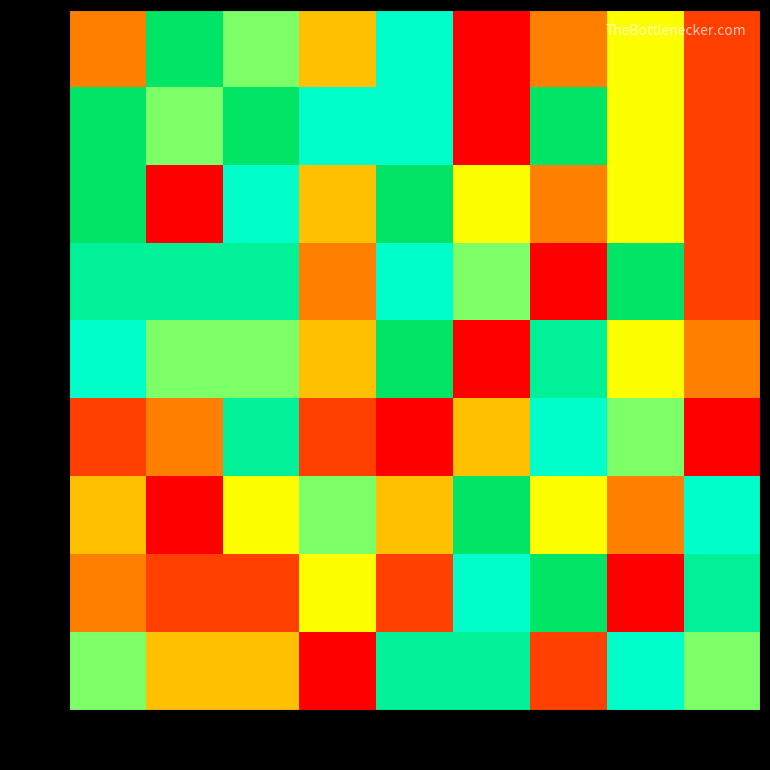

Which has a higher value, 20k or 50k?

20k